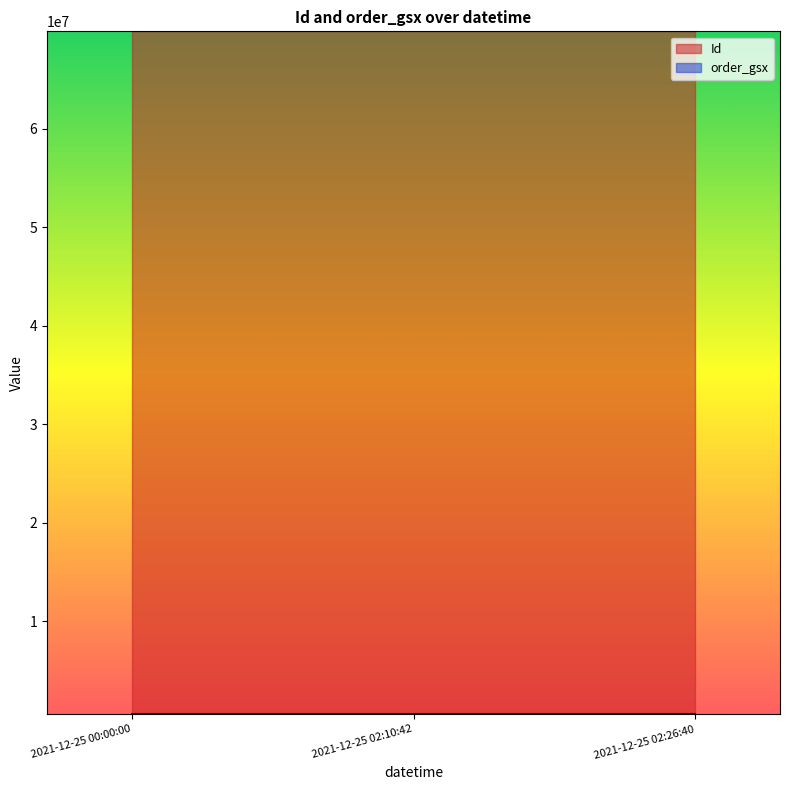

Which series has the largest range (max minus min)?

Id